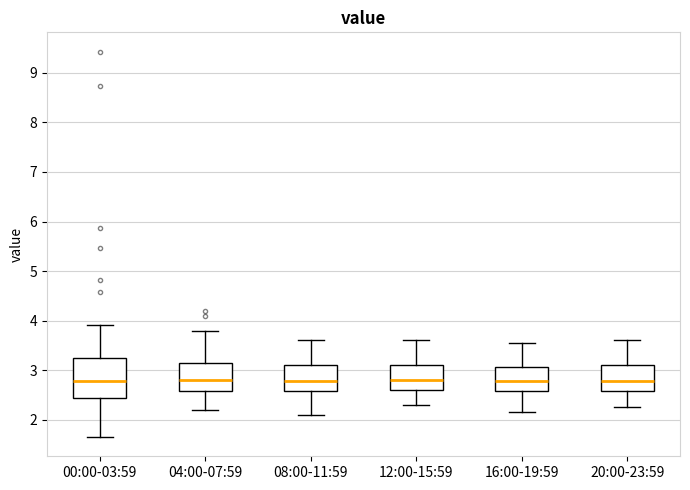

Which box is the tallest, from its lower edge to its upper edge?

00:00-03:59